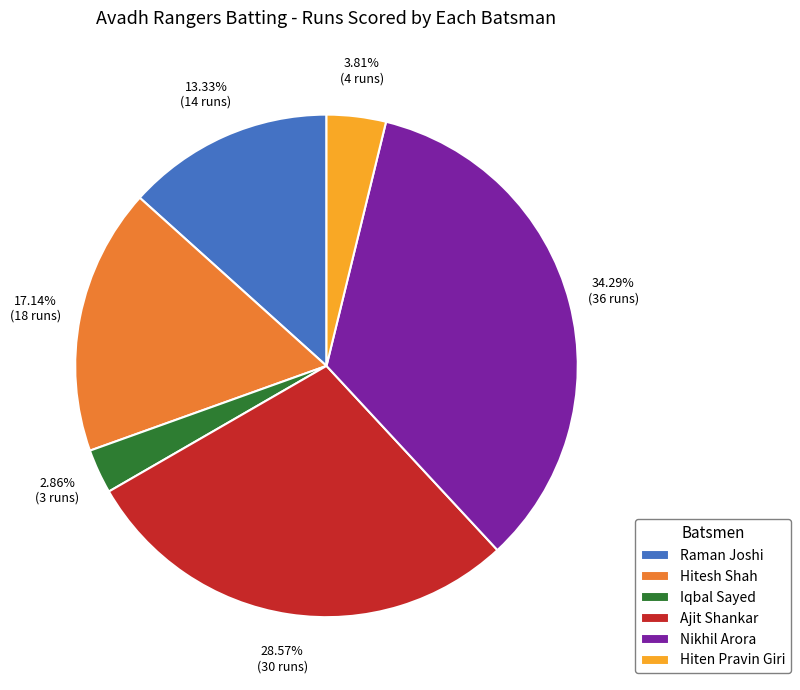

What percentage is the Raman Joshi slice, to the nearest percent?

13%